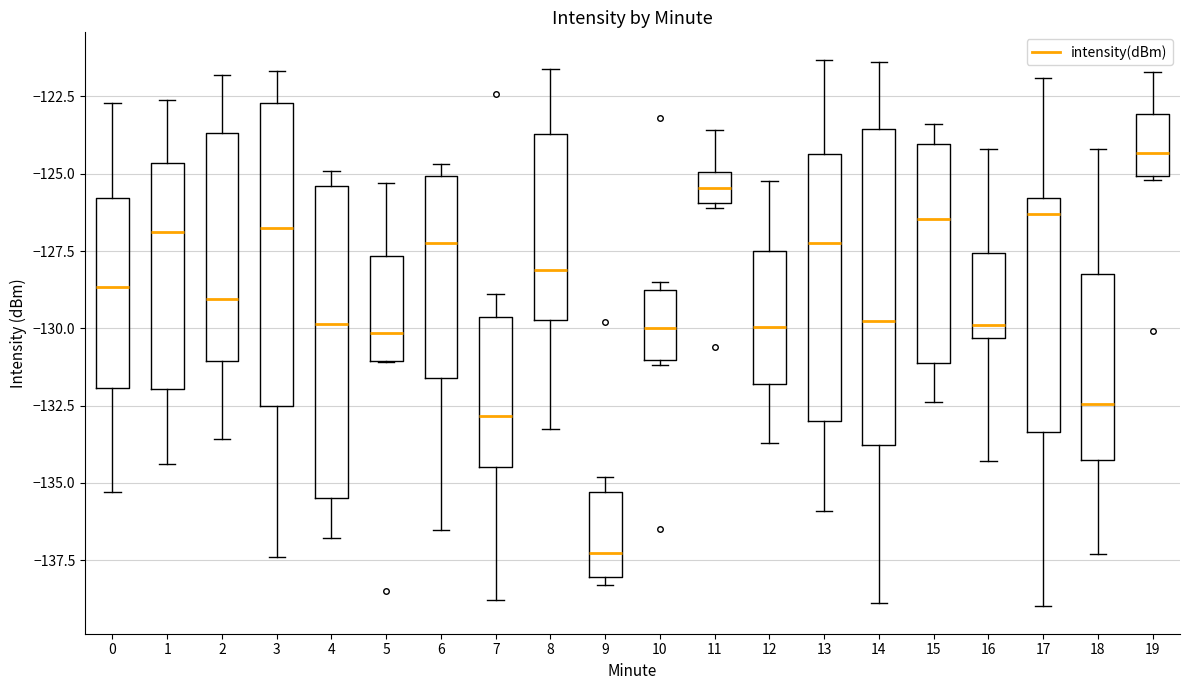

Reading left to right, read every box against the y-axis: the position of its median line, the range the box covers, and the ends of its whiskers. The values are not printed on the chart, so give them approximately, as read against the axis.

0: median -128.5, box -132.0 to -126.0, whiskers -135.5 to -122.5
1: median -127.0, box -132.0 to -124.5, whiskers -134.5 to -122.5
2: median -129.0, box -131.0 to -123.5, whiskers -133.5 to -122.0
3: median -126.5, box -132.5 to -122.5, whiskers -137.5 to -121.5
4: median -130.0, box -135.5 to -125.5, whiskers -137.0 to -125.0
5: median -130.0, box -131.0 to -127.5, whiskers -131.0 to -125.5
6: median -127.0, box -131.5 to -125.0, whiskers -136.5 to -124.5
7: median -133.0, box -134.5 to -129.5, whiskers -139.0 to -129.0
8: median -128.0, box -129.5 to -123.5, whiskers -133.5 to -121.5
9: median -137.5, box -138.0 to -135.5, whiskers -138.5 to -135.0
10: median -130.0, box -131.0 to -128.5, whiskers -131.0 (just below the box's lower edge) to -128.5 (just above the box's upper edge)
11: median -125.5, box -126.0 to -125.0, whiskers -126.0 to -123.5
12: median -130.0, box -132.0 to -127.5, whiskers -133.5 to -125.0
13: median -127.0, box -133.0 to -124.5, whiskers -136.0 to -121.5
14: median -130.0, box -134.0 to -123.5, whiskers -139.0 to -121.5
15: median -126.5, box -131.0 to -124.0, whiskers -132.5 to -123.5
16: median -130.0, box -130.5 to -127.5, whiskers -134.5 to -124.0
17: median -126.5, box -133.5 to -126.0, whiskers -139.0 to -122.0
18: median -132.5, box -134.5 to -128.0, whiskers -137.5 to -124.0
19: median -124.5, box -125.0 to -123.0, whiskers -125.0 to -121.5